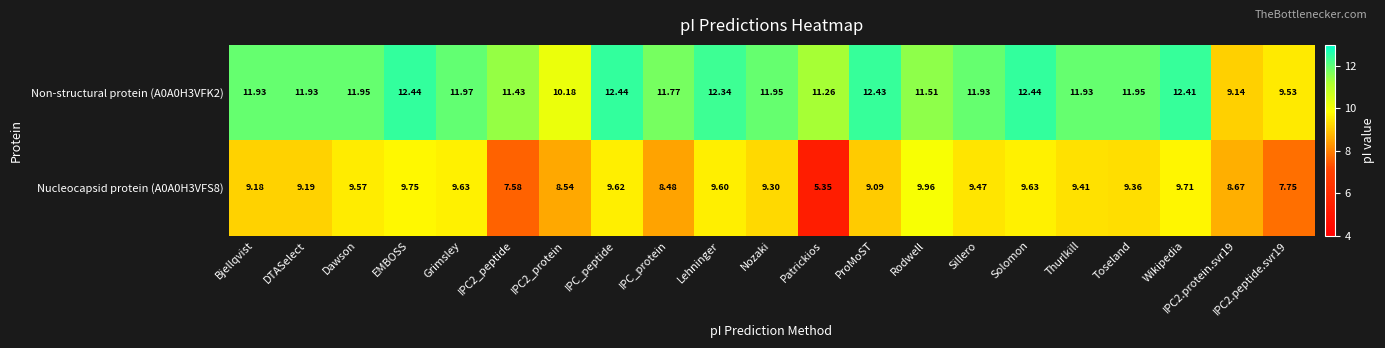

Is the value of Non-structural protein (A0A0H3VFK2) at IPC_peptide greater than the value of Nucleocapsid protein (A0A0H3VFS8) at DTASelect?

Yes